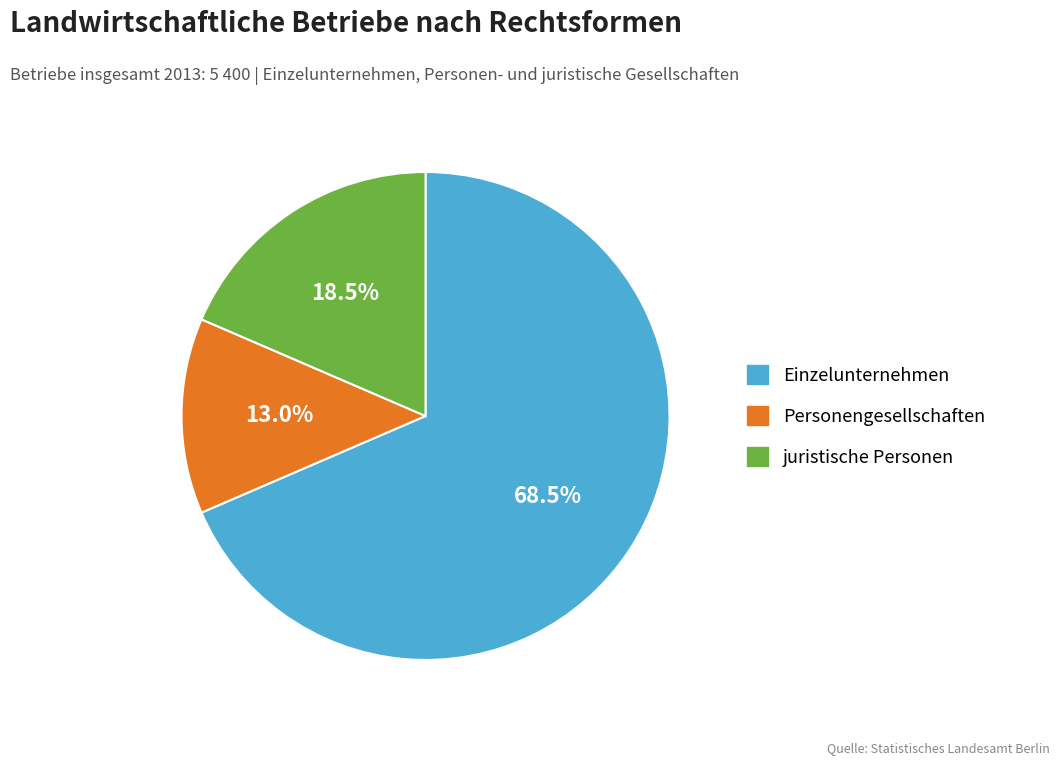

Is there any slice that represents more than half of the pie?

Yes